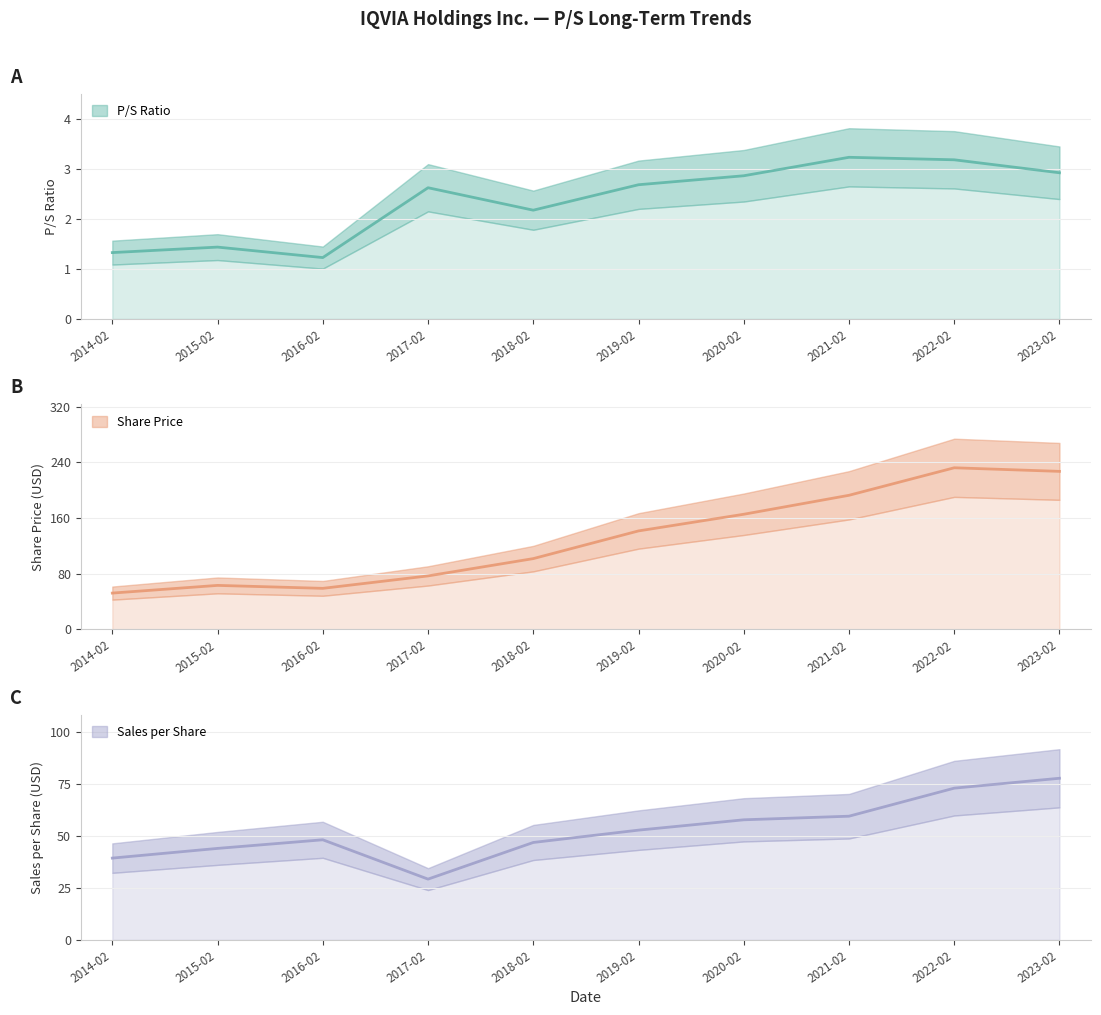

What is the approximate value of P/S Ratio at 2023-02?

2.9